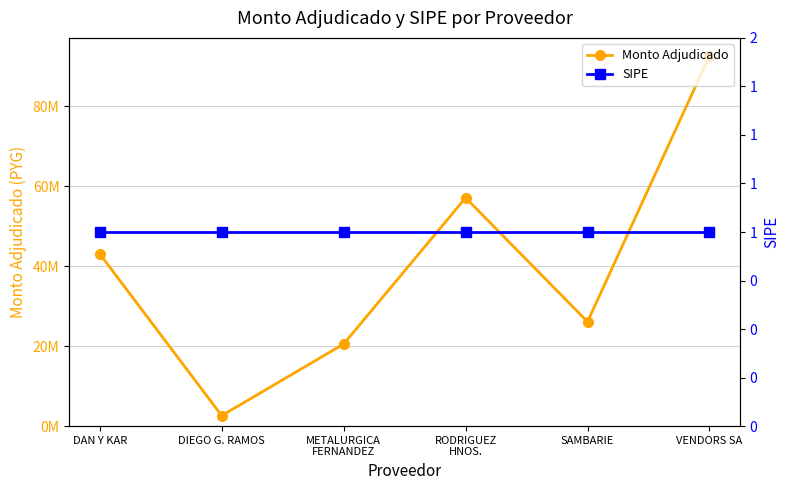

At METALURGICA
FERNANDEZ, list the series in order from largest to smallest.

Monto Adjudicado, SIPE